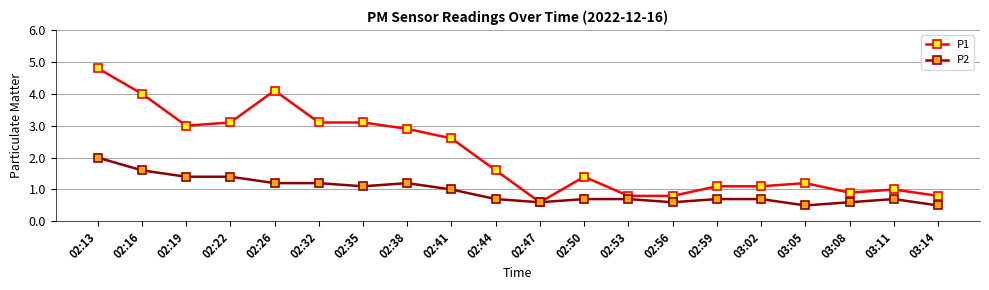

At which category is the sum across all series the highest?

02:13